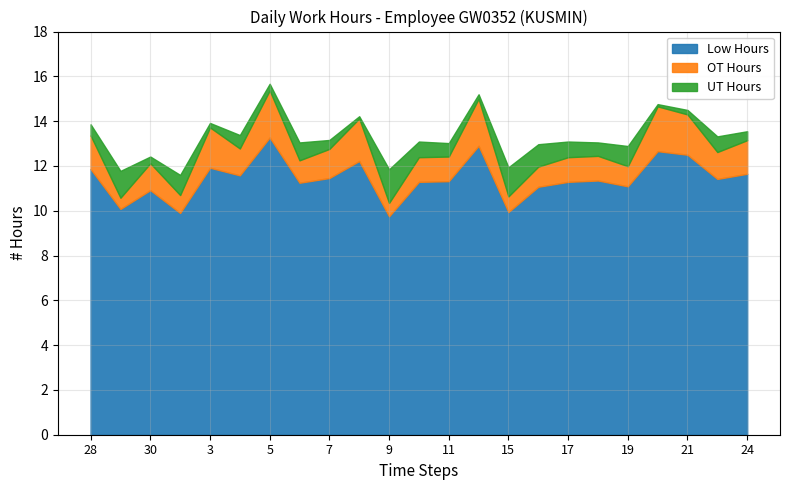

Rank the series at 8 from highest to lowest value.

Low Hours, OT Hours, UT Hours